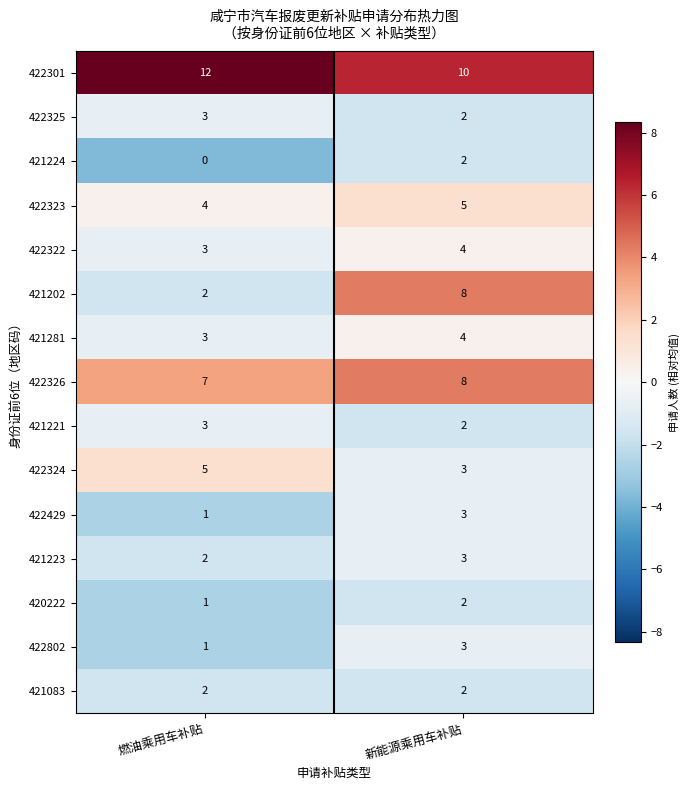

Reading left to right, list all the values displayed in this chart.

422301: 12	10
422325: 3	2
421224: 0	2
422323: 4	5
422322: 3	4
421202: 2	8
421281: 3	4
422326: 7	8
421221: 3	2
422324: 5	3
422429: 1	3
421223: 2	3
420222: 1	2
422802: 1	3
421083: 2	2